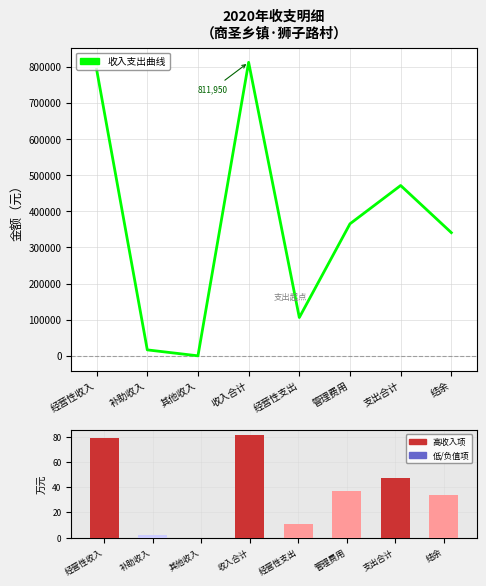

List the labels in order of 金额(万元) value, smallest first.

其他收入, 补助收入, 经营性支出, 结余, 管理费用, 支出合计, 经营性收入, 收入合计